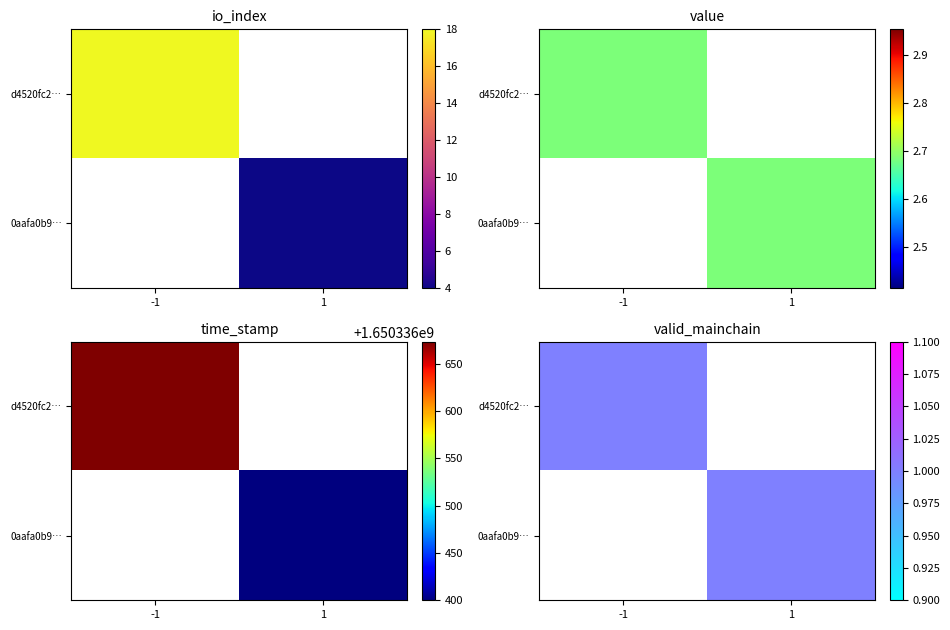

Between valid_mainchain and time_stamp, which is larger?

time_stamp